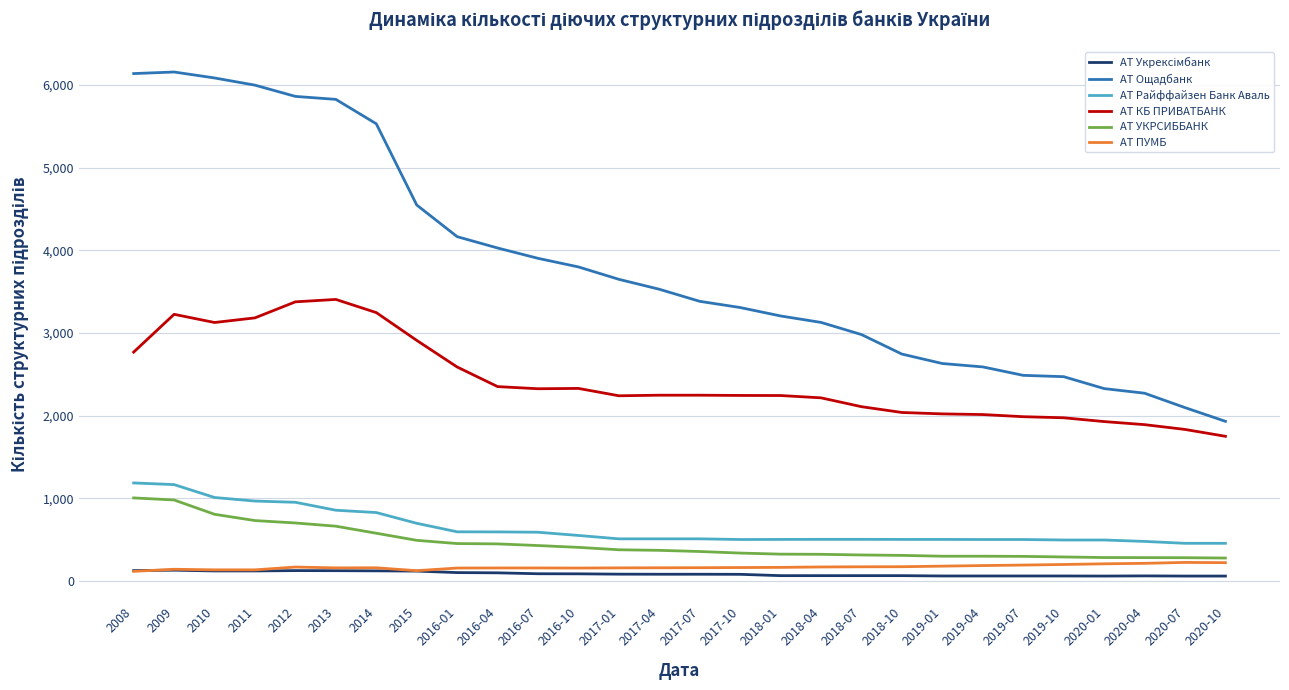

Which series has the largest total across all categories?

АТ Ощадбанк